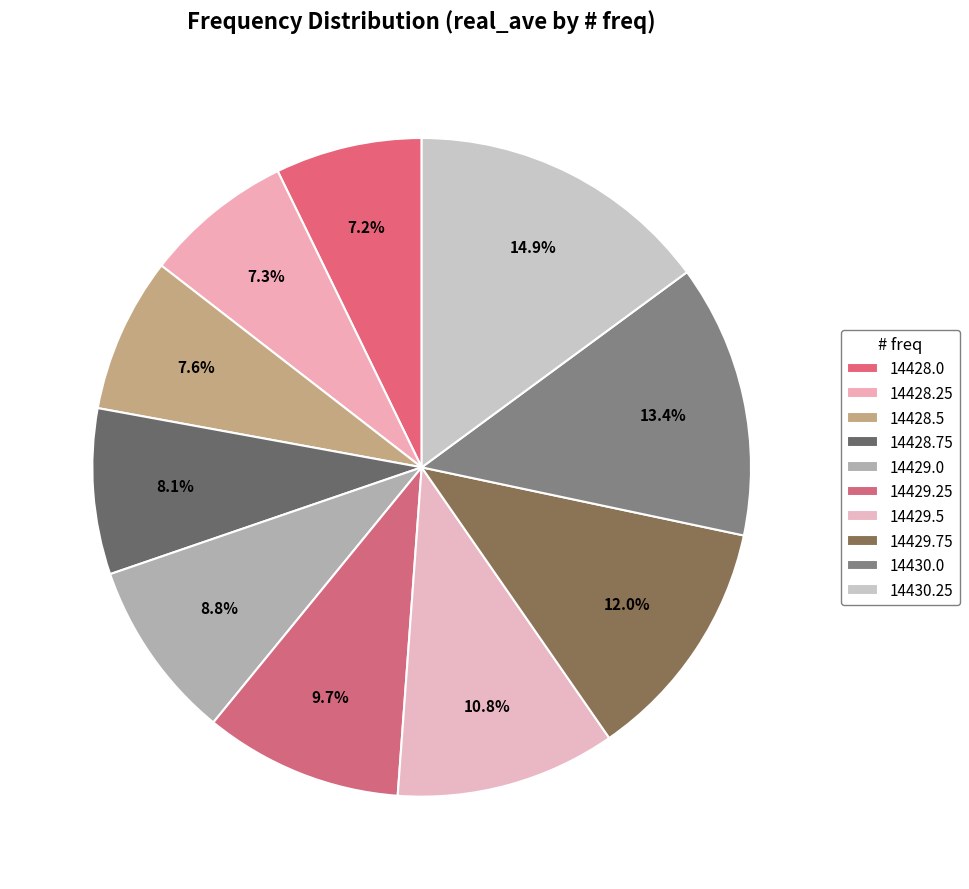

How many slices are in this pie chart?

10